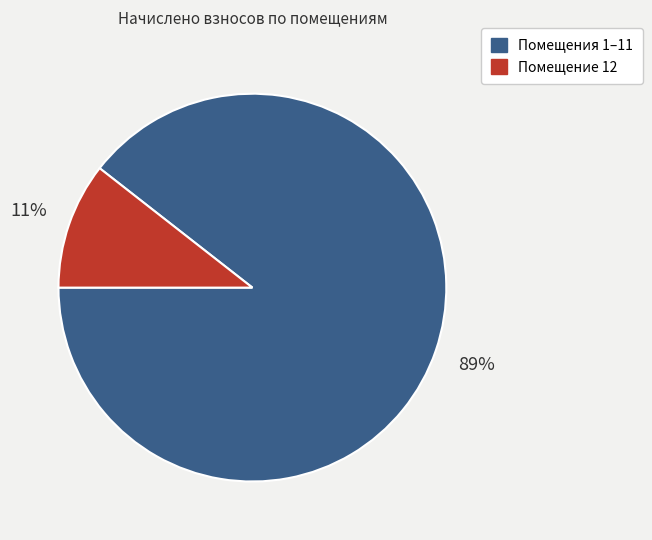

To the nearest percent, what is the average slice percentage?

50%